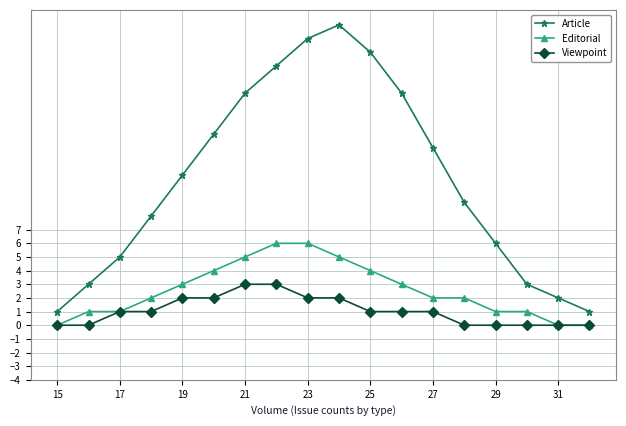

Rank the series by their maximum value, from highest to lowest.

Article, Editorial, Viewpoint